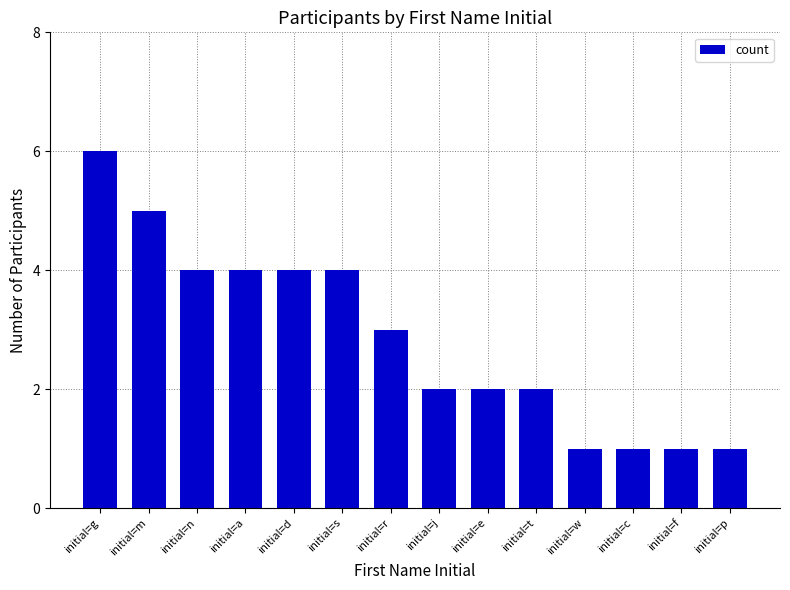

The chart shows a value of 3 at initial=j. True or false?

False